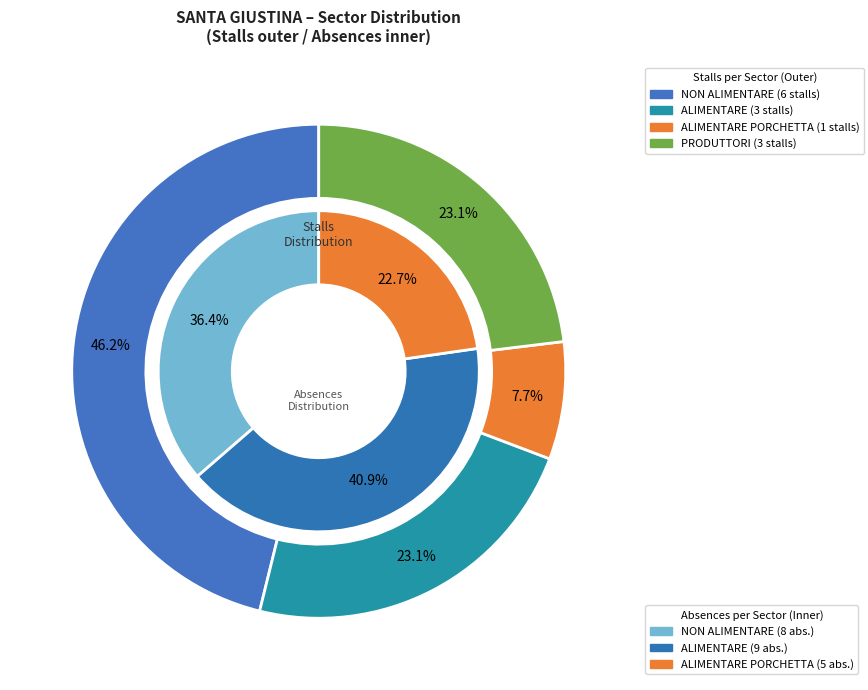

Does ALIMENTARE PORCHETTA account for over 50% of the chart?

No